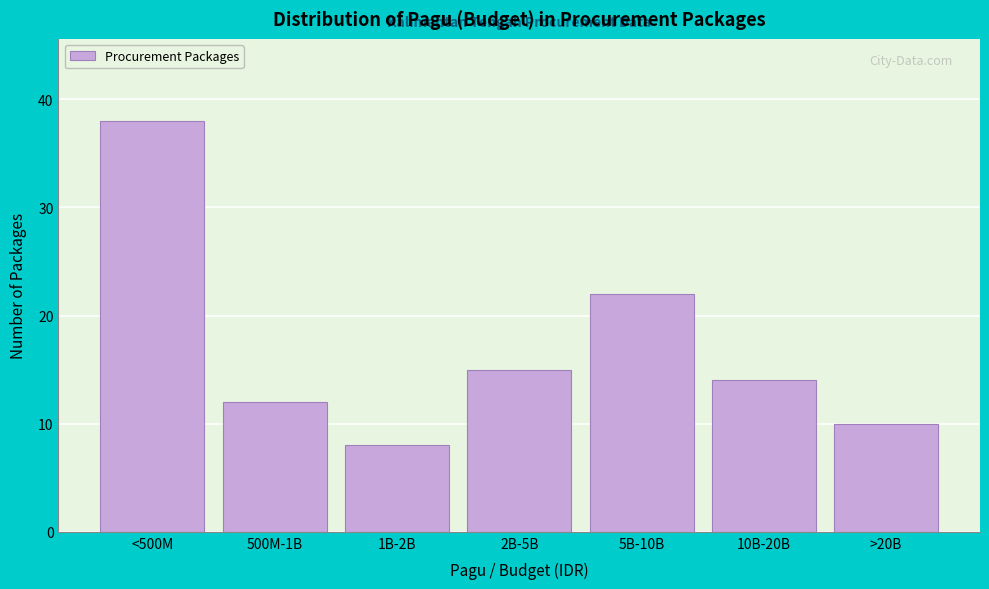

Reading right to left, list all the values displayed in this chart.

>20B=10	10B-20B=14	5B-10B=22	2B-5B=15	1B-2B=8	500M-1B=12	<500M=38